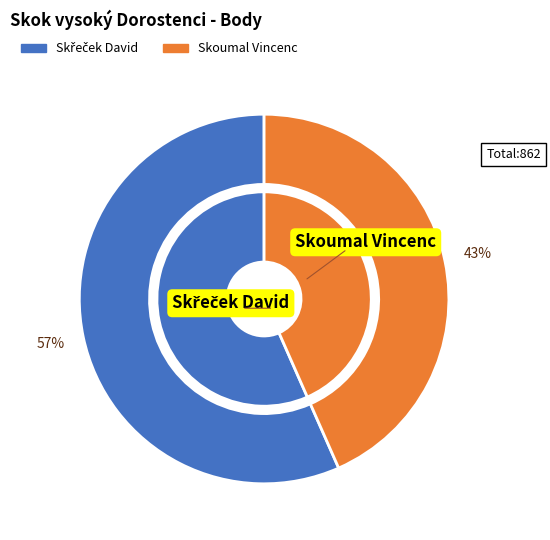

How many slices are in this pie chart?

2